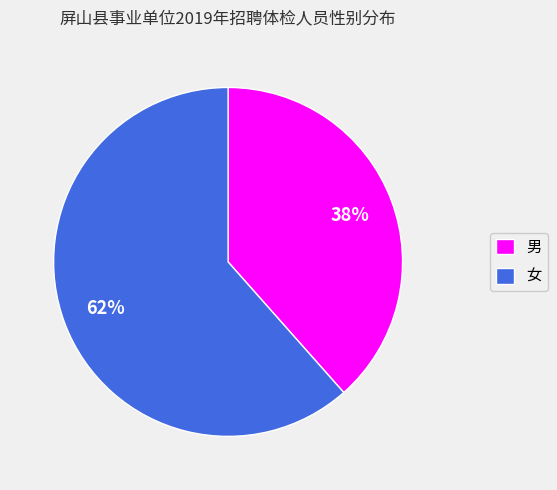

Which category has the biggest portion of the pie?

女